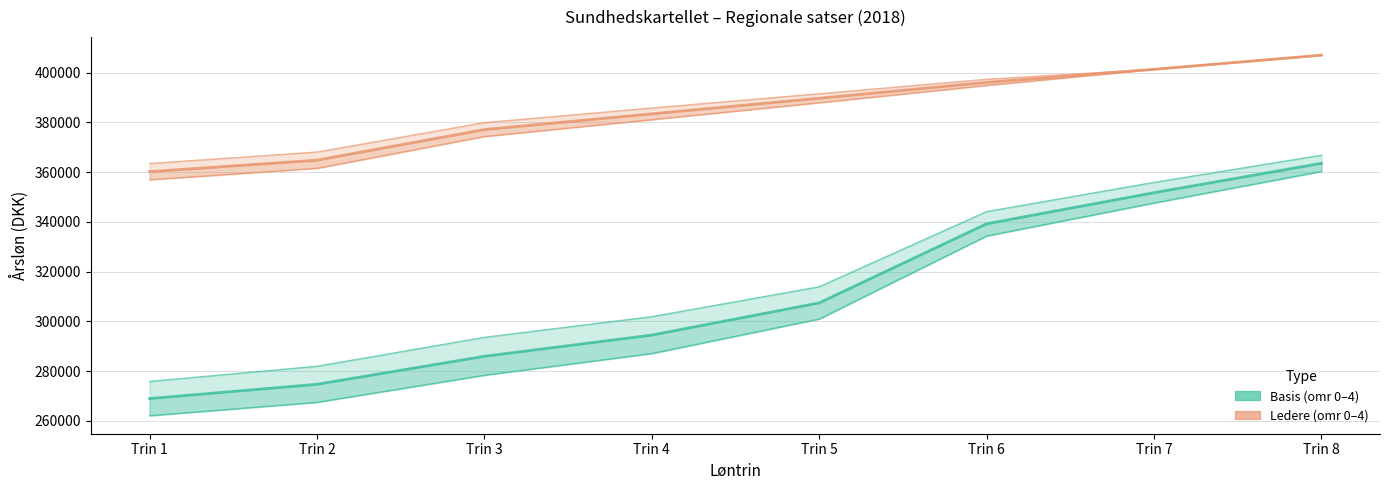

At Trin 5, list the series in order from smallest to largest.

Basis – omr 0 (low), Basis – omr 2 (mid), Basis – omr 4 (high), Ledere – omr 0 (low), Ledere – omr 2 (mid), Ledere – omr 4 (high)